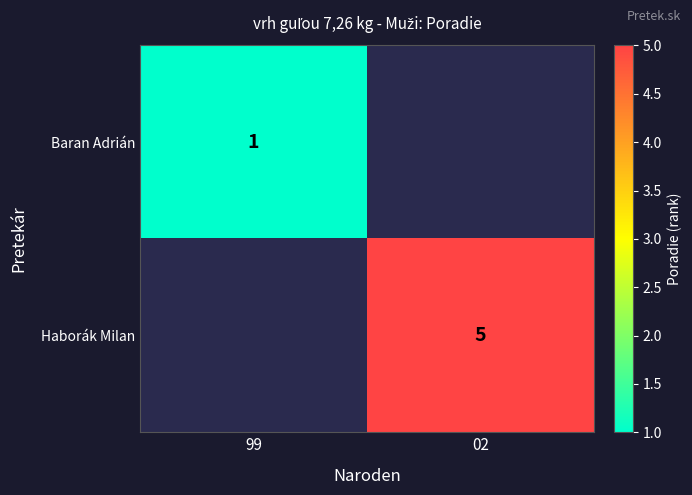

Is it true that Haborák Milan equals 5 at 02?

True